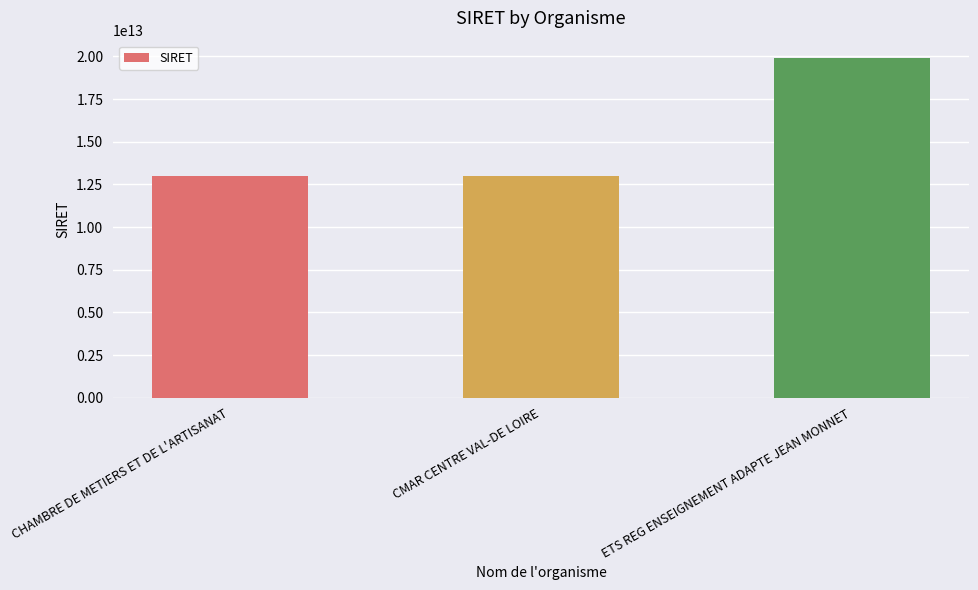

Read the value at CHAMBRE DE METIERS ET DE L'ARTISANAT, to the nearest 10.

13002797200010